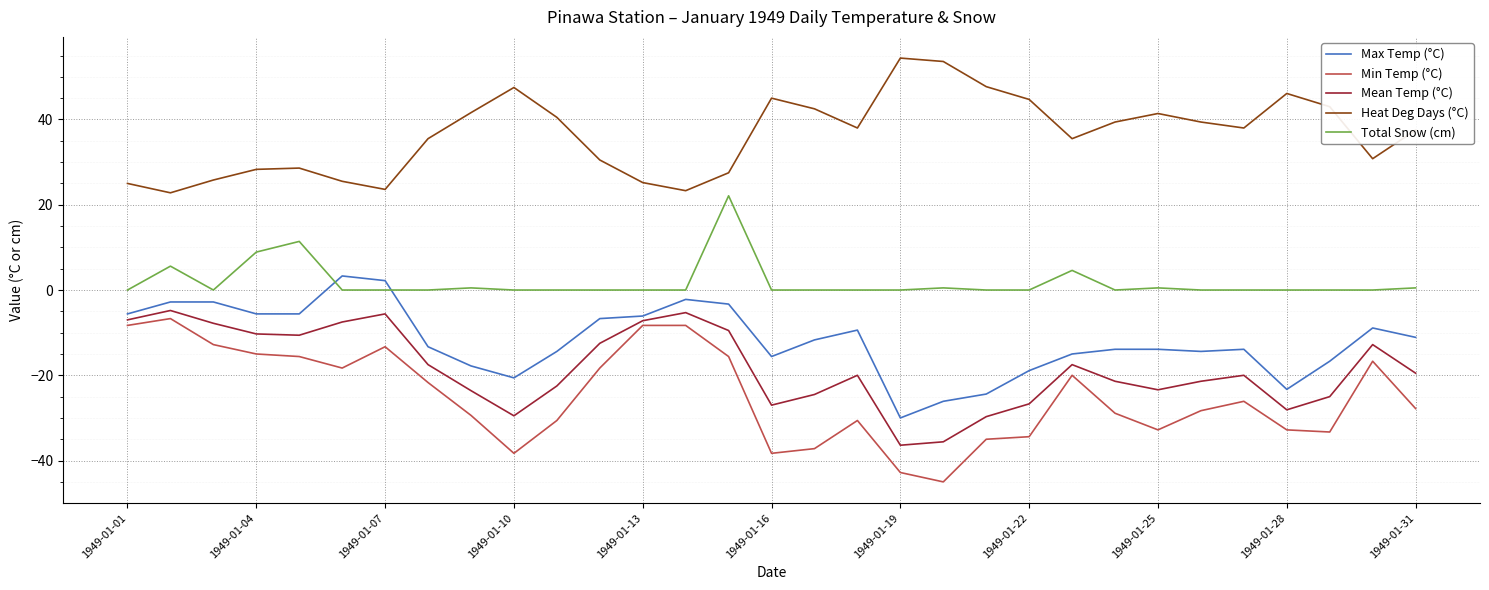

Which series has the largest total across all categories?

Heat Deg Days (°C)